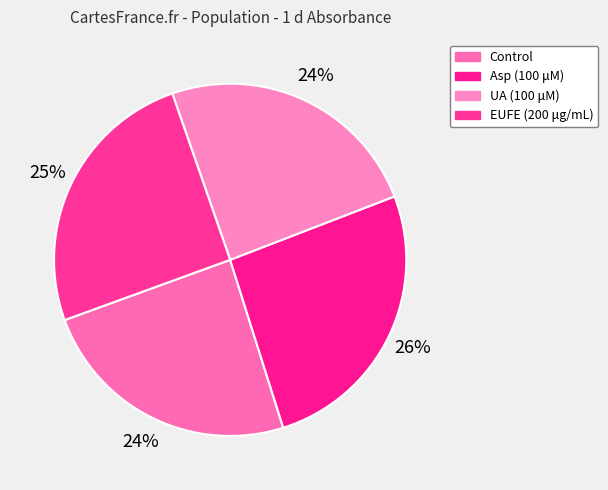

Which category has the biggest portion of the pie?

Asp (100 μM)